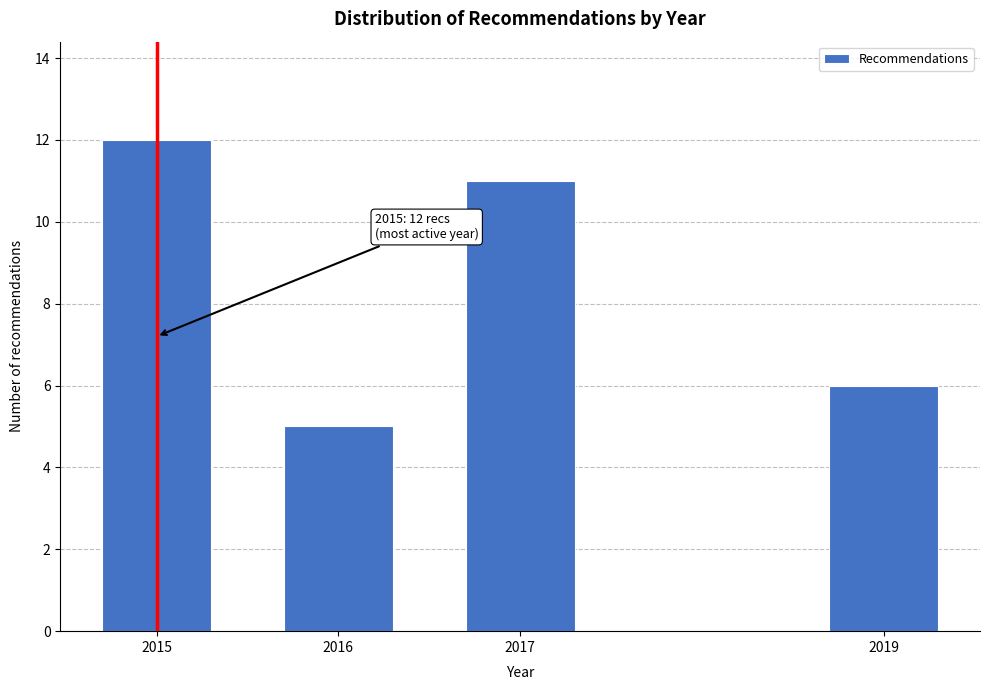

Reading left to right, list all the values displayed in this chart.

12	5	11	6